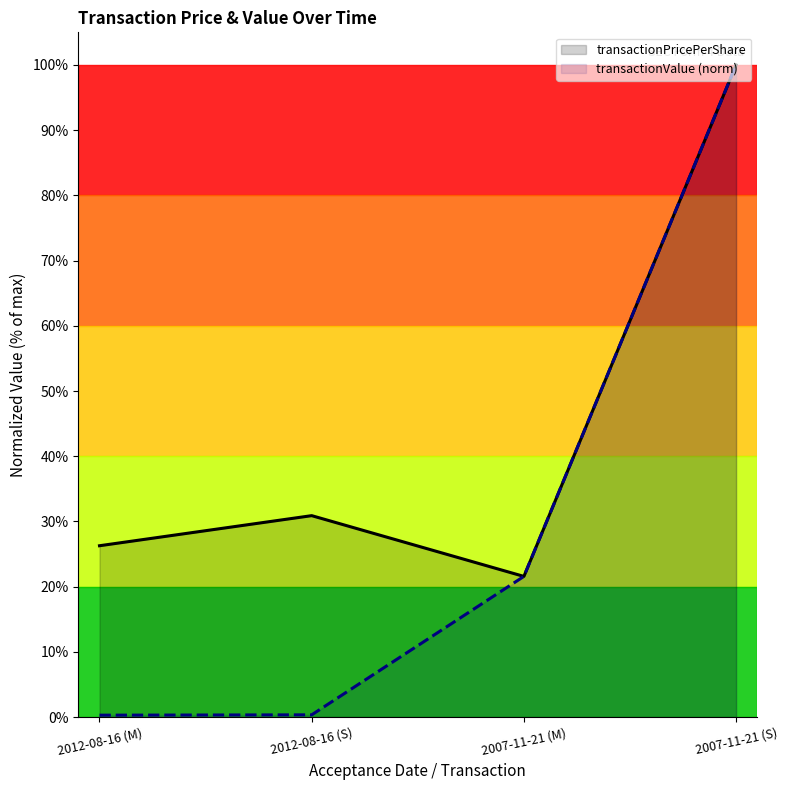

Is the value of transactionPricePerShare at 2012-08-16 (S) greater than the value of transactionValue (norm) at 2012-08-16 (M)?

Yes